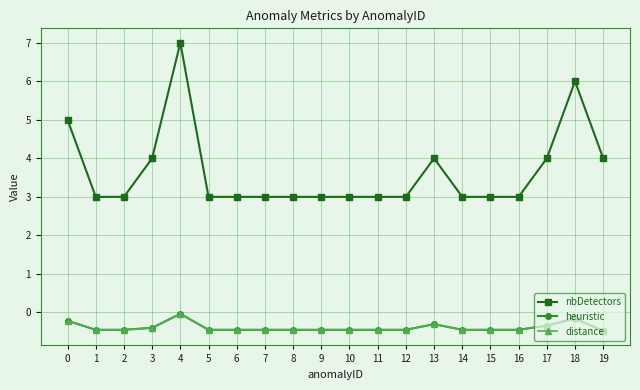

Is this an area chart (filled region under the line)?

No